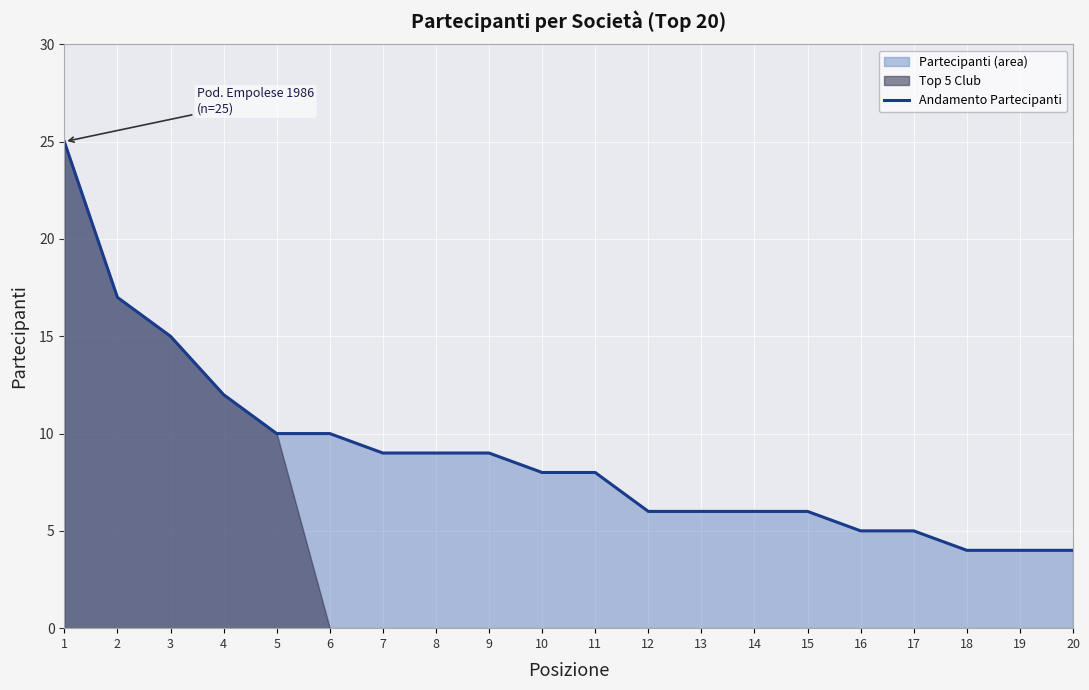

Is it true that the value at 15 is 6?

True